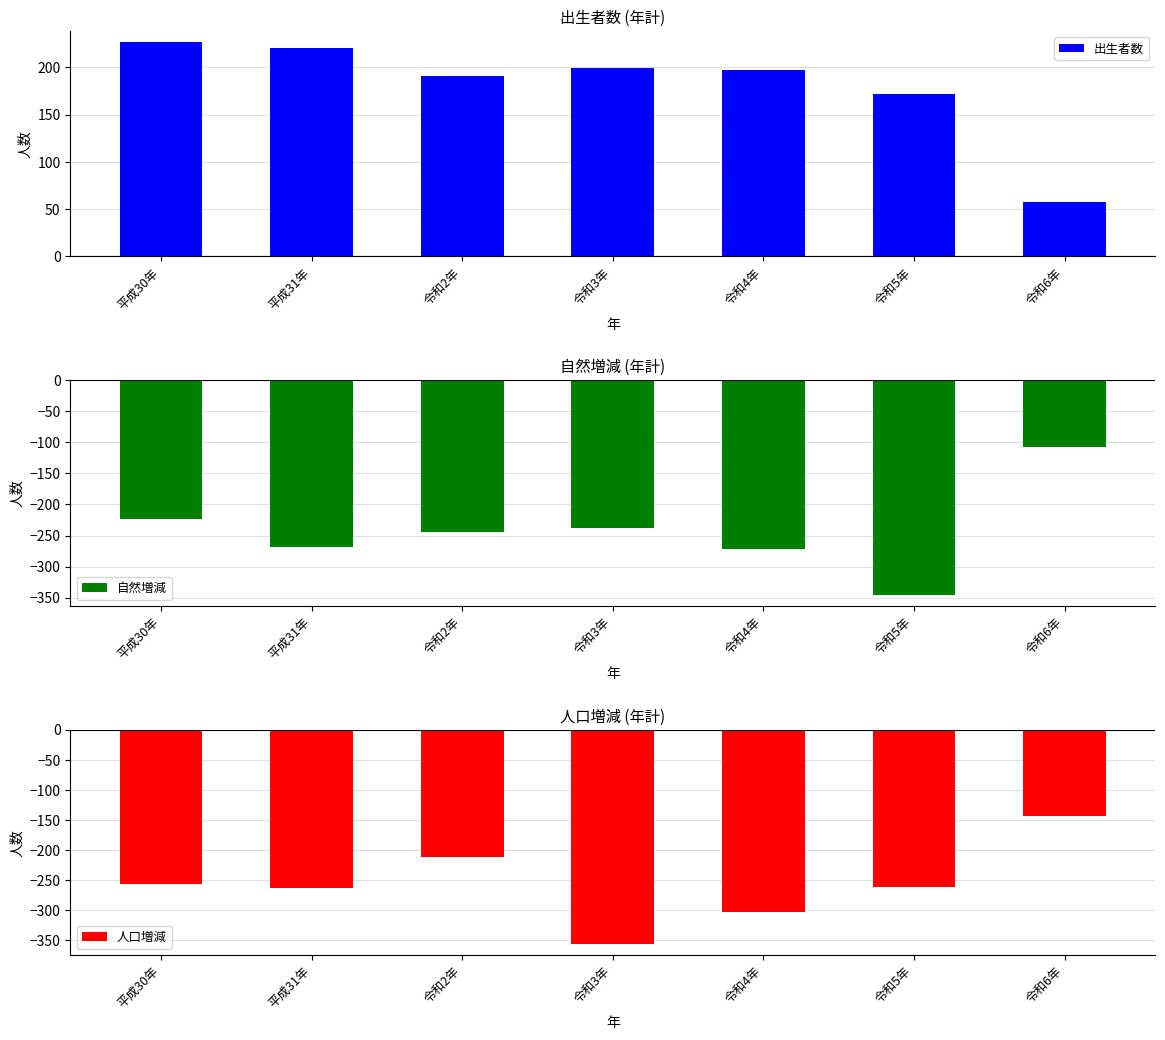

Reading left to right, transcribe all the data shown in this chart.

出生者数: 227	221	191	199	197	172	58
自然増減: -224	-268	-244	-238	-271	-346	-107
人口増減: -257	-264	-212	-357	-303	-261	-143